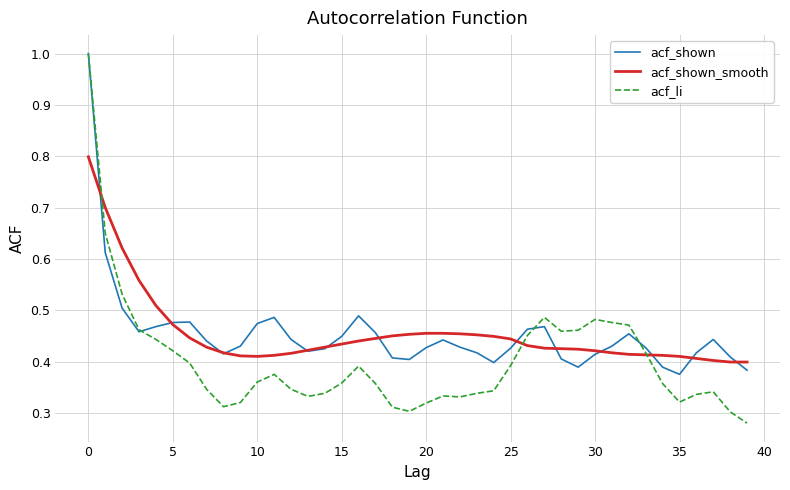

Count the acf_shown values in the range 0 to 1.

40